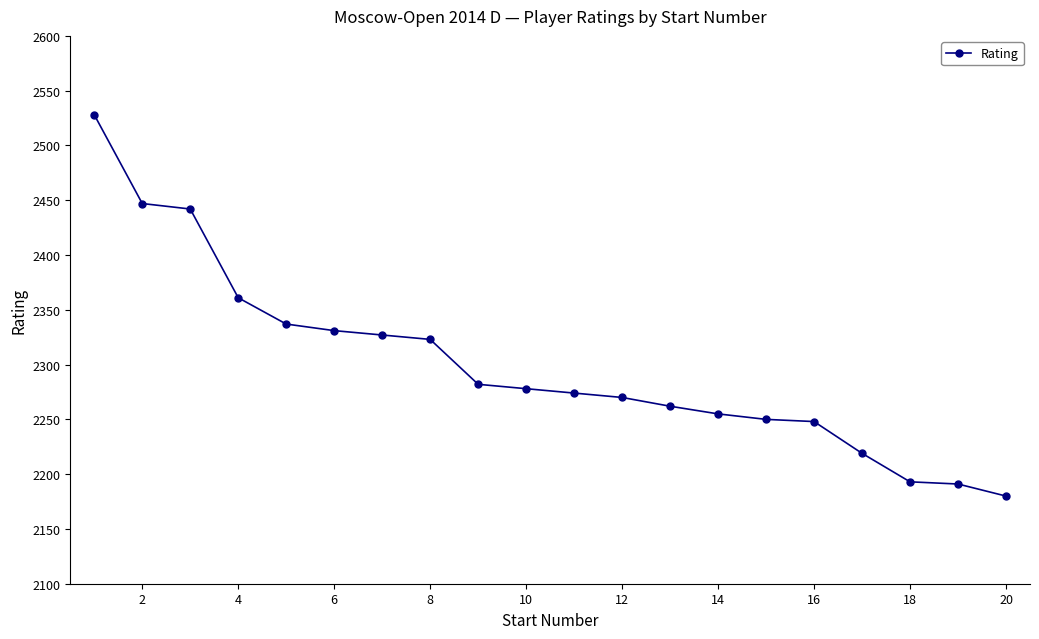

What is the sum of all values?

45998